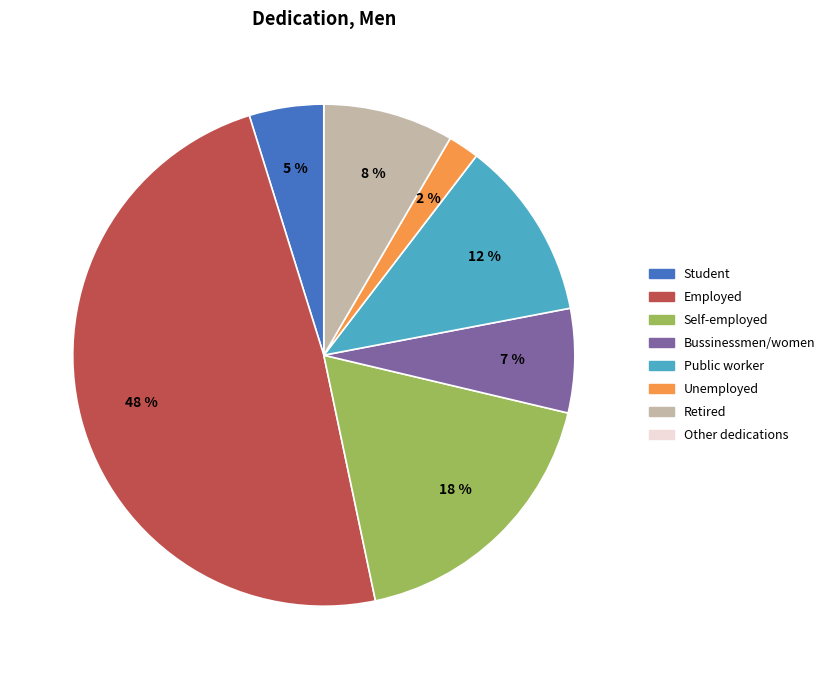

Which category has the biggest portion of the pie?

Employed